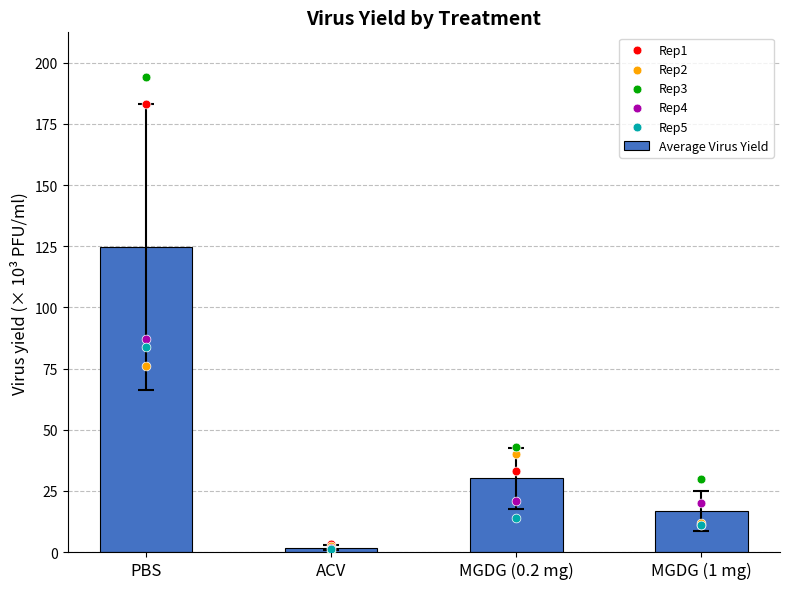

At how many categories does at least one series exceed 21?

3